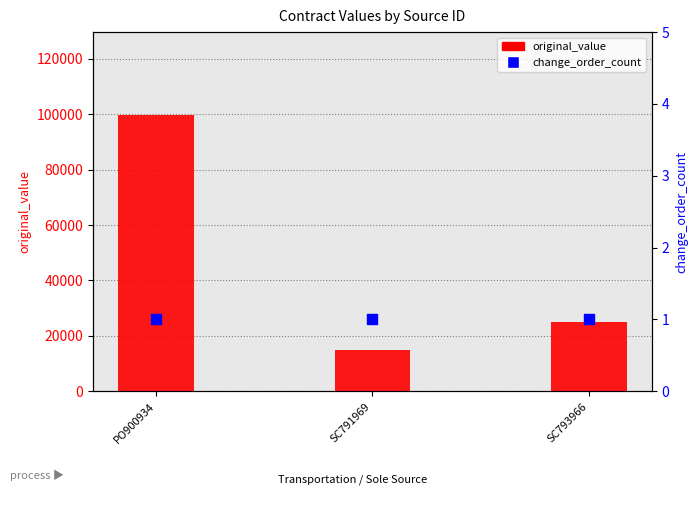

At how many categories does at least one series exceed 61135?

1